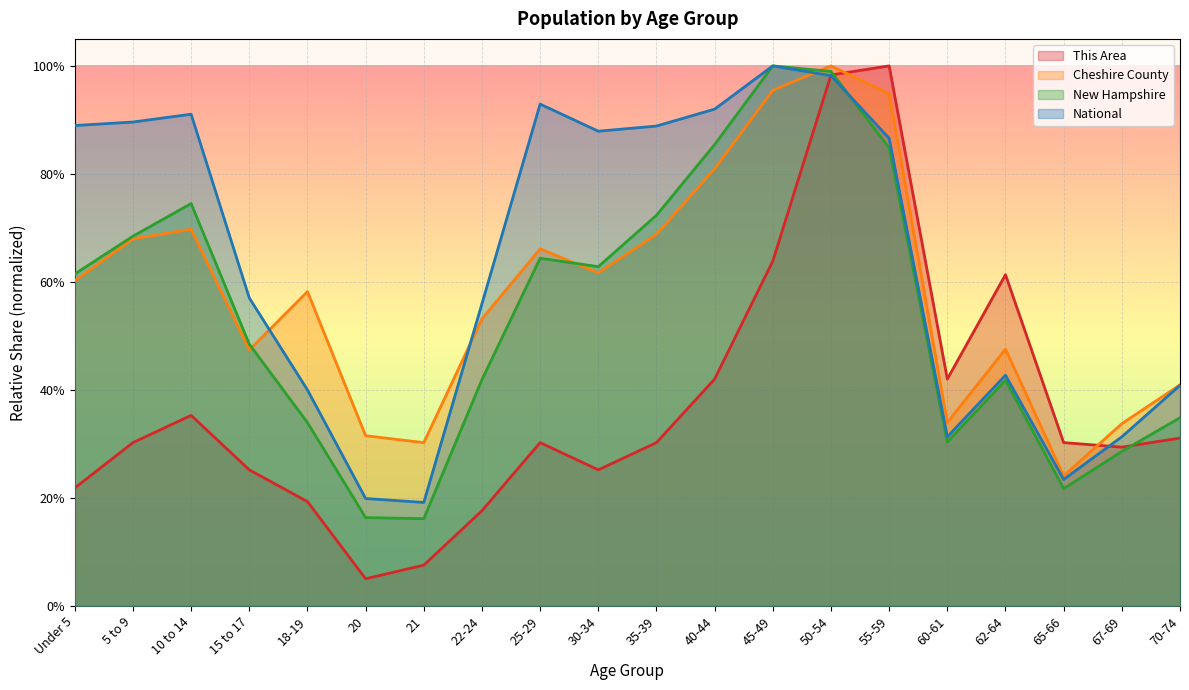

Does the chart display data point markers on the line(s)?

No